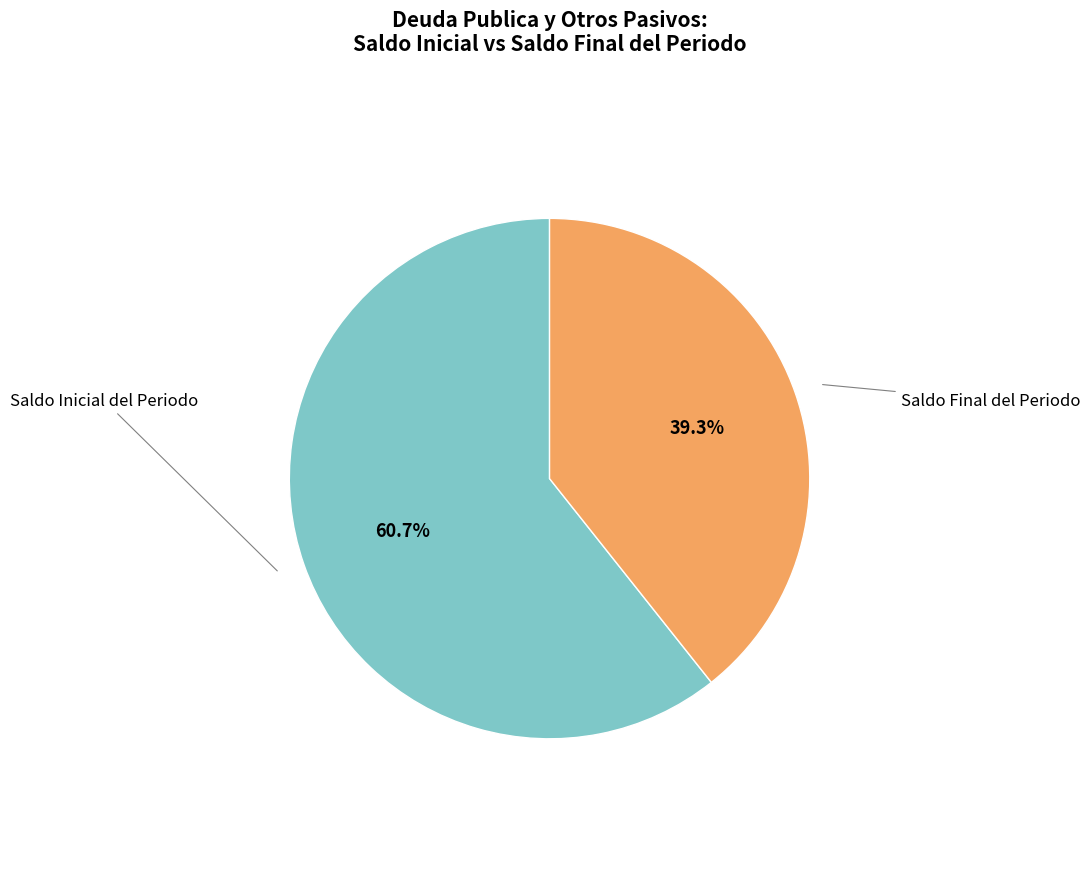

Rank the categories by value from highest to lowest.

Saldo Inicial del Periodo, Saldo Final del Periodo